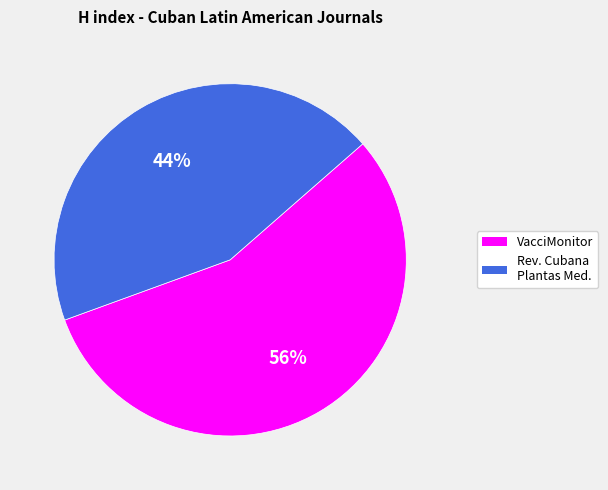

Combined, do VacciMonitor and Rev. Cubana Plantas Med. account for over 50%?

Yes